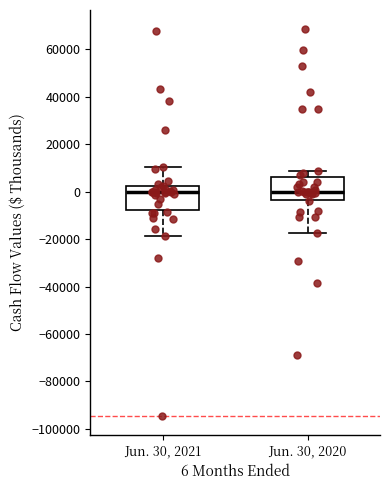

Where does the lower whisker of the box for Jun. 30, 2020 end on the y-axis? The values are not printed on the chart, so give them approximately, as read against the axis.

-18000